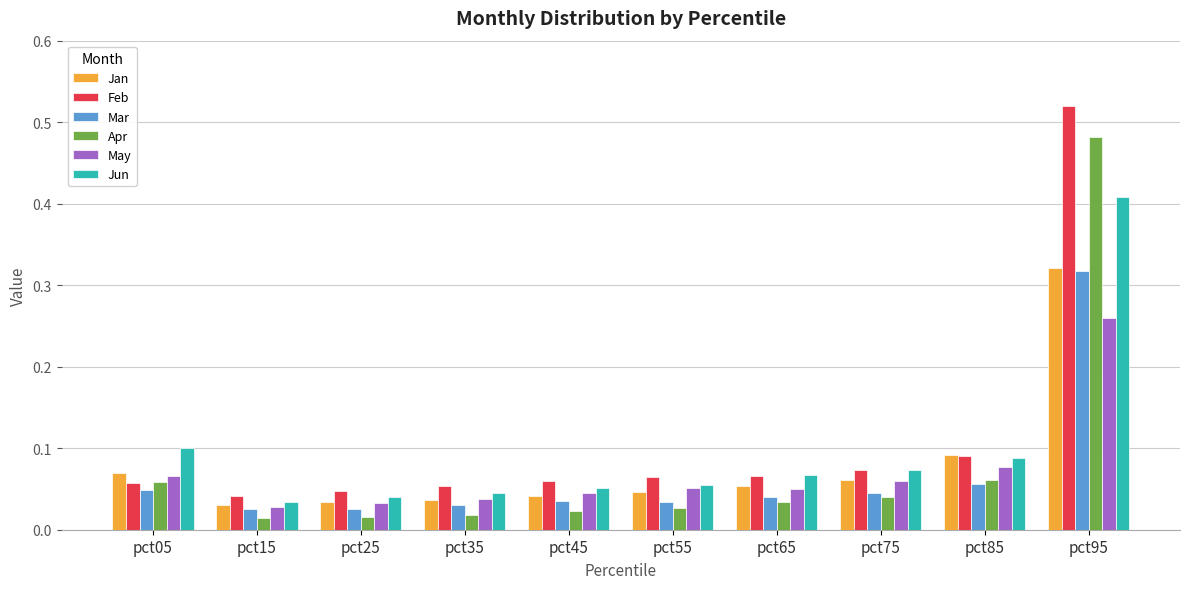

Are the bars grouped side by side (vs. stacked)?

Yes